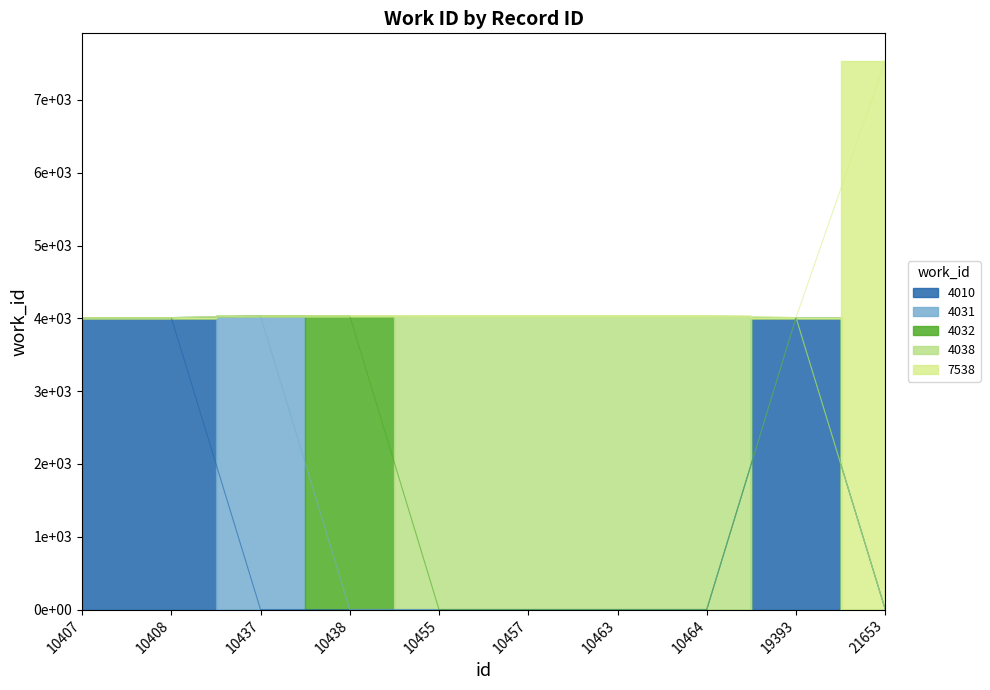

What is the average value?

4378